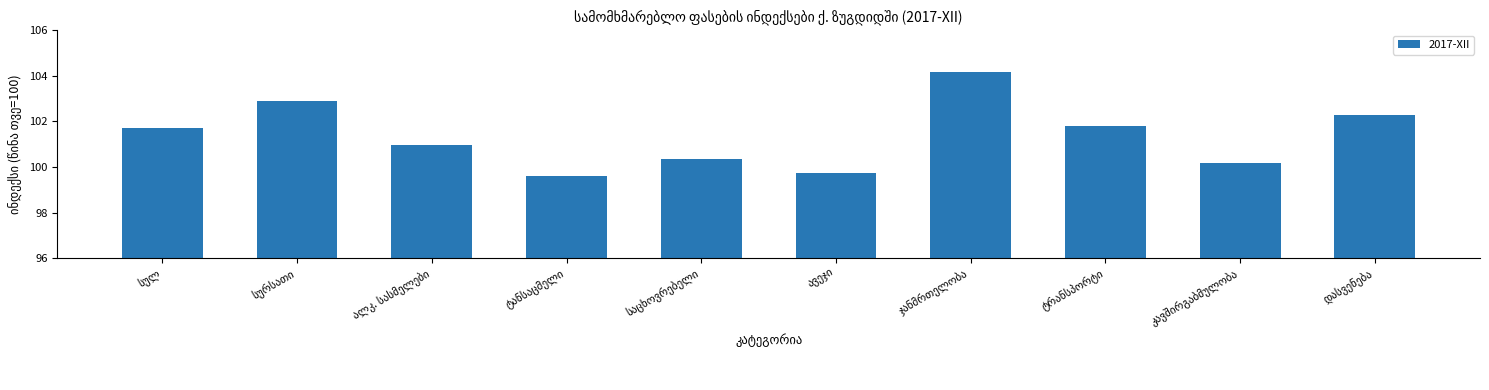

What is the difference between the second highest and second lowest values?

3.1